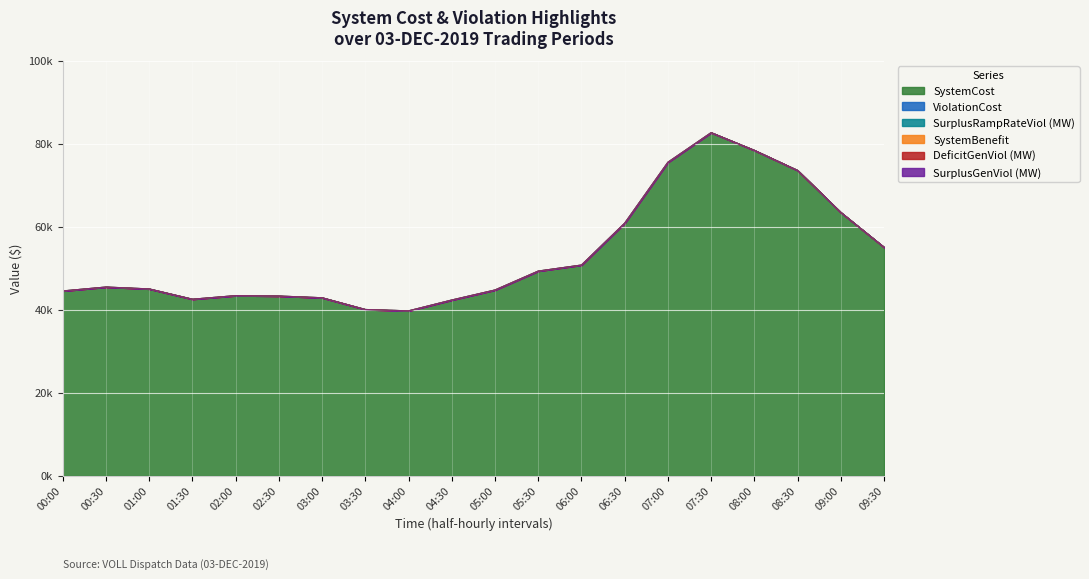

True or false: SystemCost and DeficitGenViol (MW) intersect in this chart.

False